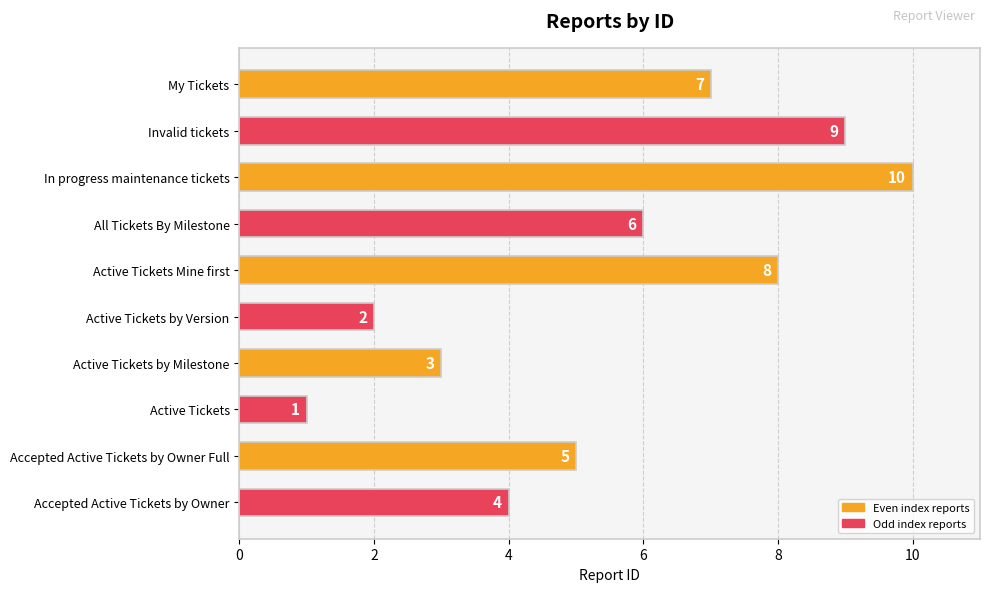

Is it true that the value at Active Tickets by Version is 4?

False